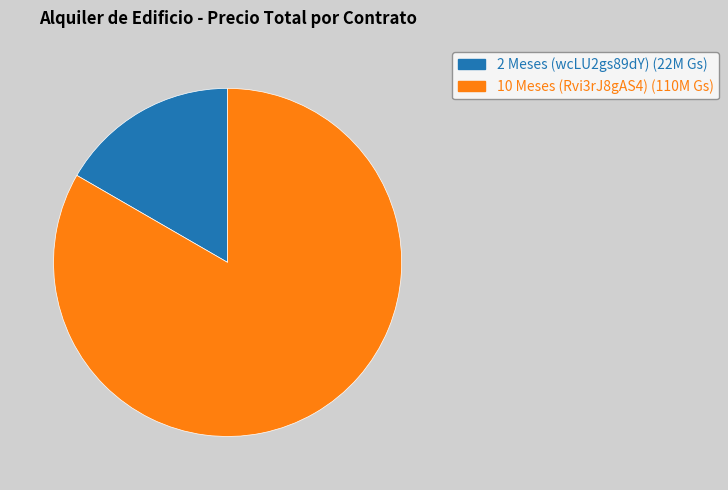

What is the majority slice?

10 Meses (Rvi3rJ8gAS4)